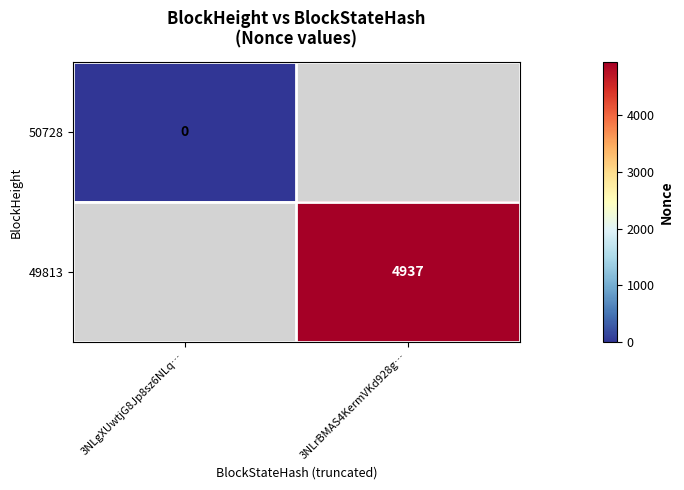

True or false: 49813 has a value of 4937 at 3NLrBMAS4KermVKd928g….

True